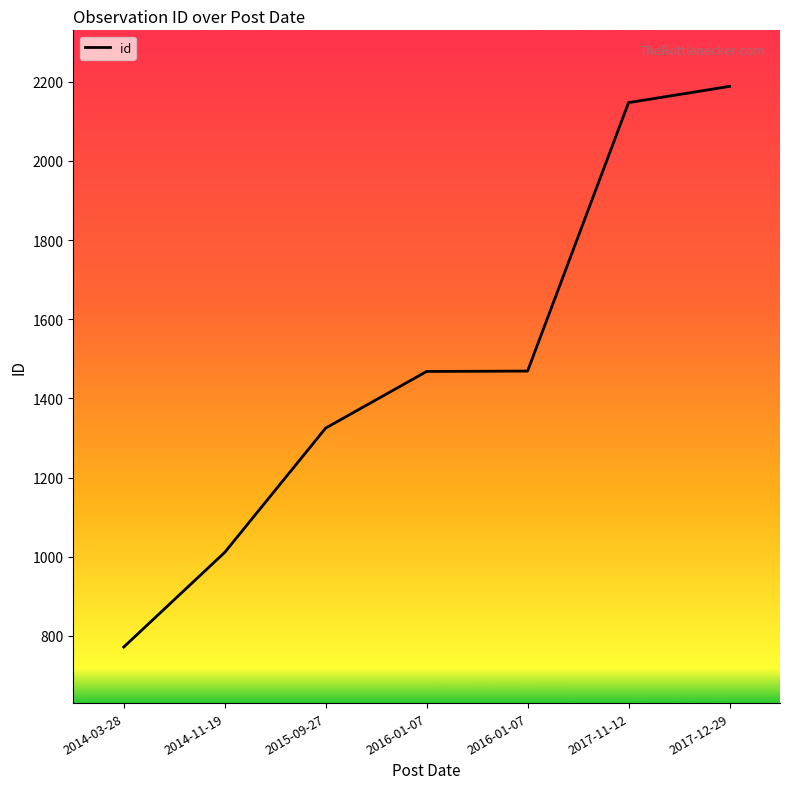

What is the label of the 7th point from the left?

2017-12-29